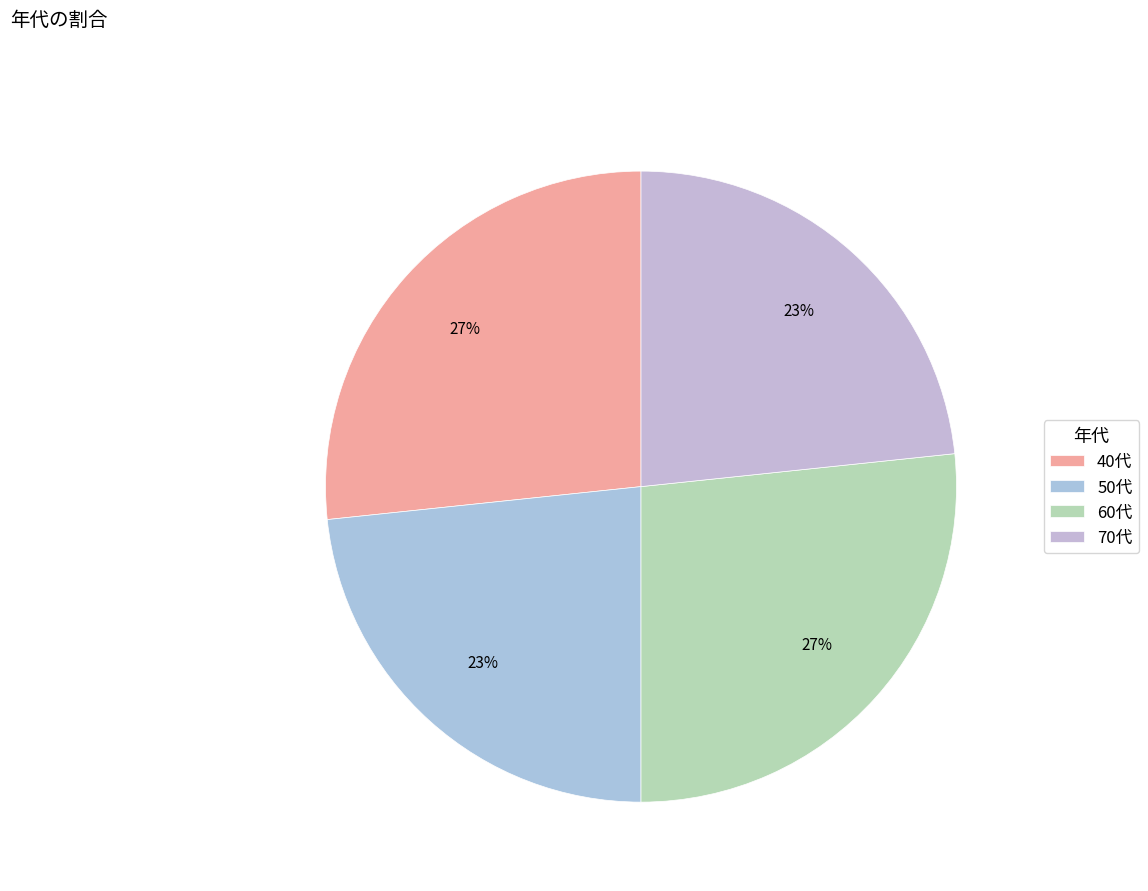

To the nearest percent, what is the combined percentage of 60代 and 40代?

53%